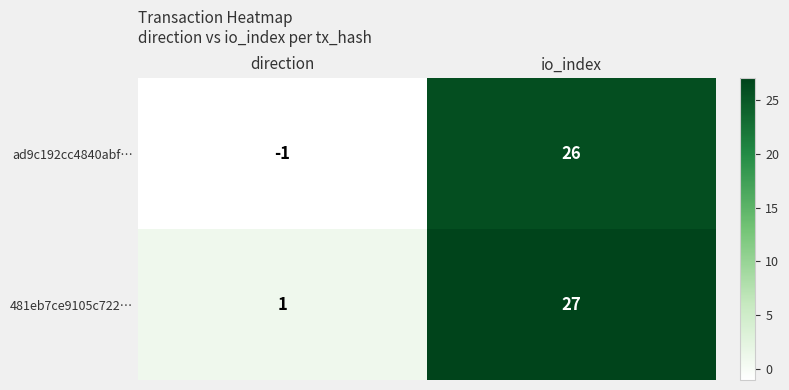

Count the number of categories in the chart.

2